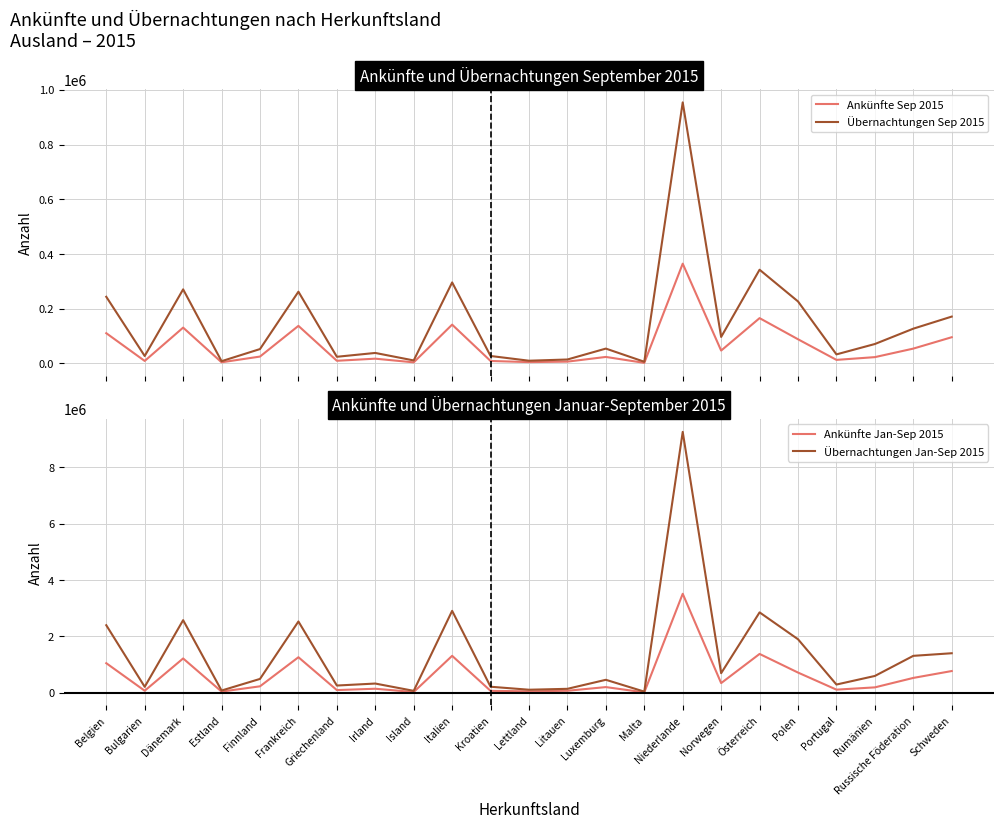

Reading left to right, list all the values displayed in this chart.

Ankünfte Sep 2015: Belgien=110361	Bulgarien=8919	Dänemark=130769	Estland=3940	Finnland=24907	Frankreich=137159	Griechenland=9511	Irland=17203	Island=3769	Italien=141645	Kroatien=8781	Lettland=4670	Litauen=6422	Luxemburg=23564	Malta=1881	Niederlande=364538	Norwegen=46824	Österreich=165448	Polen=88205	Portugal=12780	Rumänien=22845	Russische Föderation=54024	Schweden=95657
Übernachtungen Sep 2015: Belgien=243494	Bulgarien=27022	Dänemark=270650	Estland=8008	Finnland=52328	Frankreich=262091	Griechenland=24150	Irland=38148	Island=10740	Italien=296017	Kroatien=27033	Lettland=9730	Litauen=14210	Luxemburg=54047	Malta=5887	Niederlande=954186	Norwegen=96688	Österreich=342452	Polen=226495	Portugal=32866	Rumänien=70819	Russische Föderation=126910	Schweden=171082
Ankünfte Jan-Sep 2015: Belgien=1048843	Bulgarien=71438	Dänemark=1216831	Estland=41154	Finnland=228340	Frankreich=1260111	Griechenland=94577	Irland=142244	Island=26721	Italien=1309893	Kroatien=67124	Lettland=50950	Litauen=70596	Luxemburg=201044	Malta=14239	Niederlande=3510861	Norwegen=342329	Österreich=1376955	Polen=716234	Portugal=110345	Rumänien=191066	Russische Föderation=526395	Schweden=770413
Übernachtungen Jan-Sep 2015: Belgien=2395721	Bulgarien=210681	Dänemark=2575167	Estland=78754	Finnland=490681	Frankreich=2528379	Griechenland=256002	Irland=326680	Island=67688	Italien=2905608	Kroatien=213403	Lettland=107267	Litauen=139403	Luxemburg=459555	Malta=40079	Niederlande=9253764	Norwegen=694043	Österreich=2851271	Polen=1898344	Portugal=291297	Rumänien=595911	Russische Föderation=1309395	Schweden=1401672